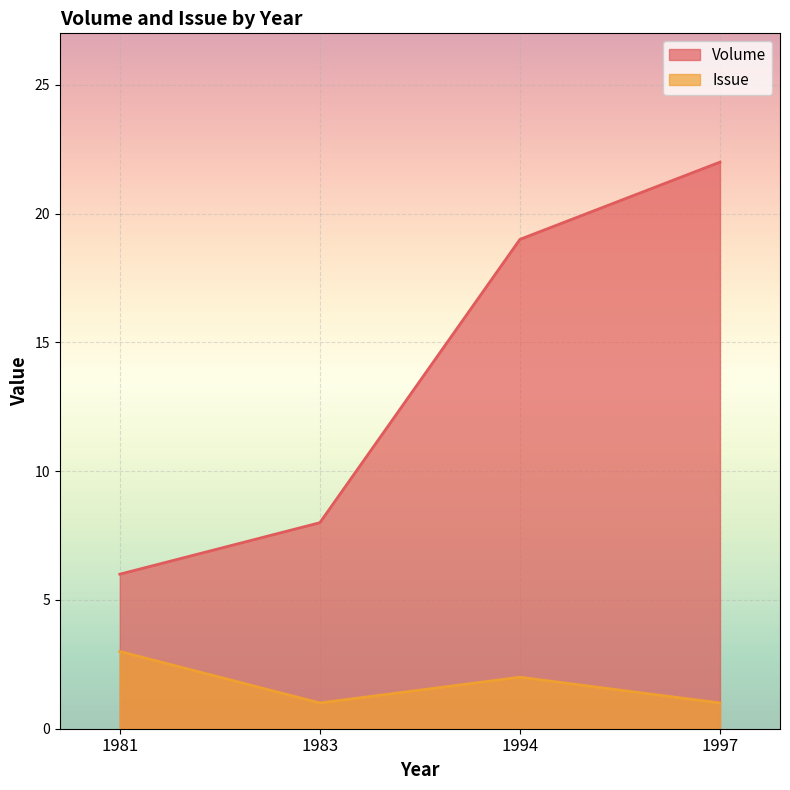

What is the smallest value displayed?

1